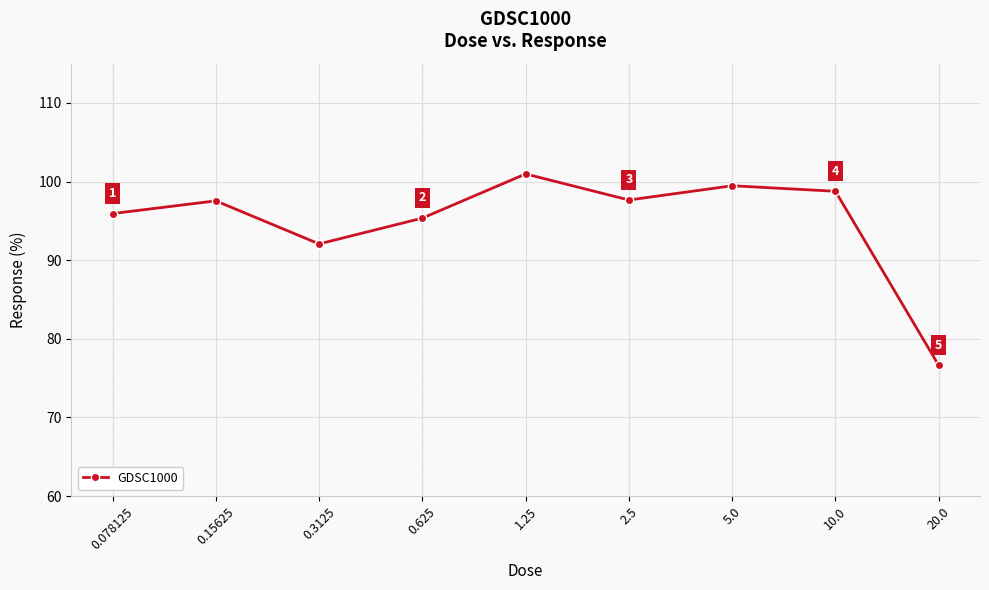

How many points are lower than both their immediate neighbors (excluding endpoints)?

2